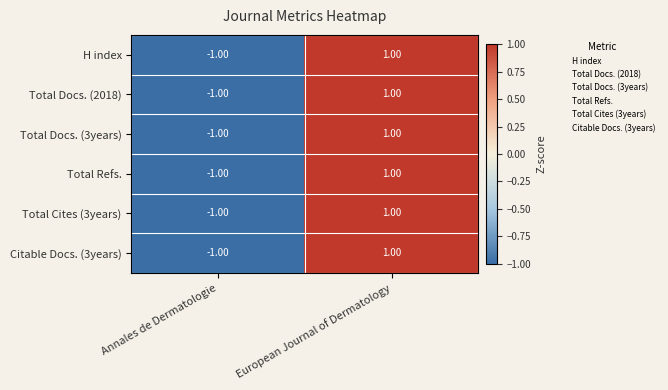

At which label is Total Docs. (2018) closest to 0?

Annales de Dermatologie